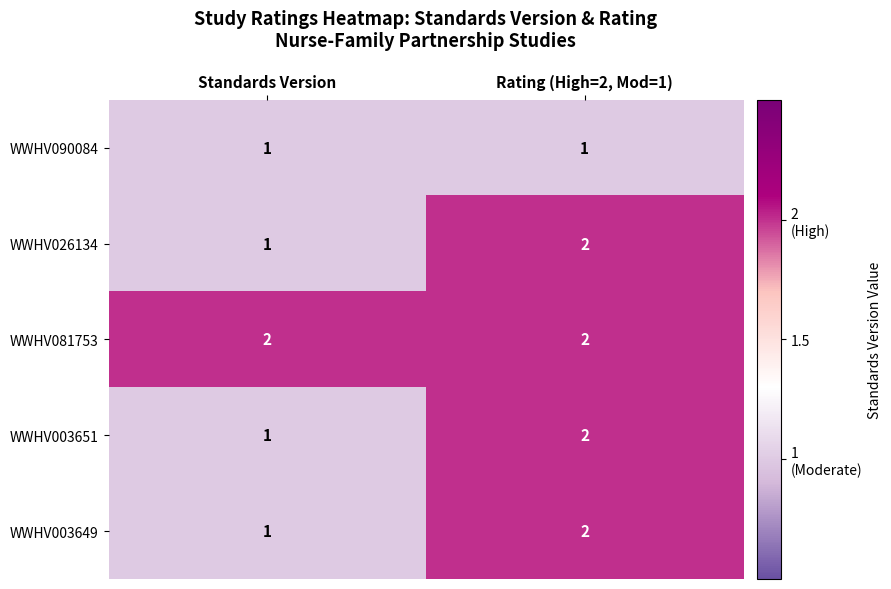

Rank the categories by WWHV003649 value from lowest to highest.

Standards Version, Rating (High=2, Mod=1)